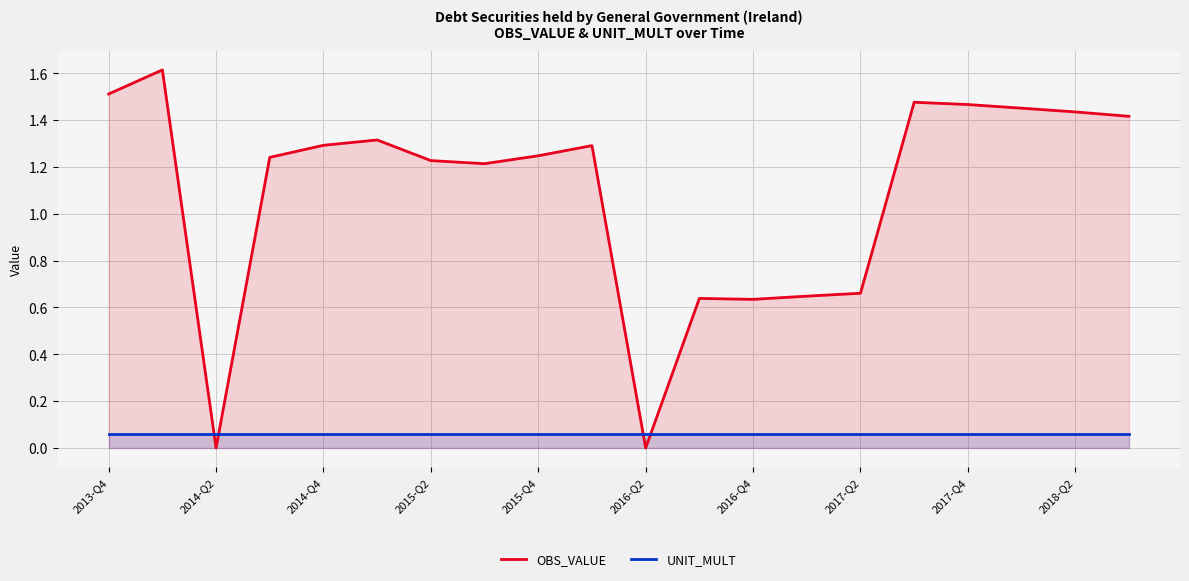

Which series has the widest spread of values?

OBS_VALUE